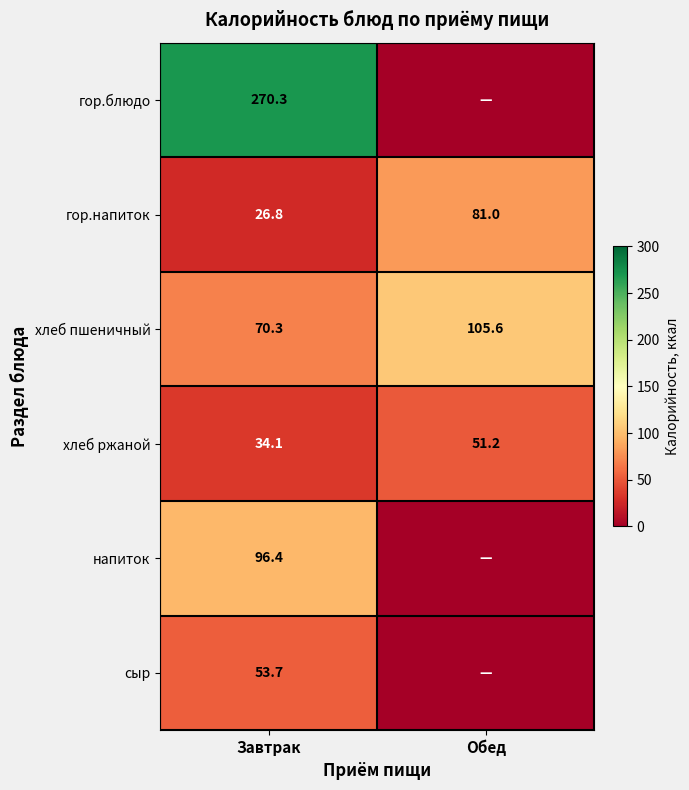

Rank the categories by хлеб ржаной value from lowest to highest.

Завтрак, Обед